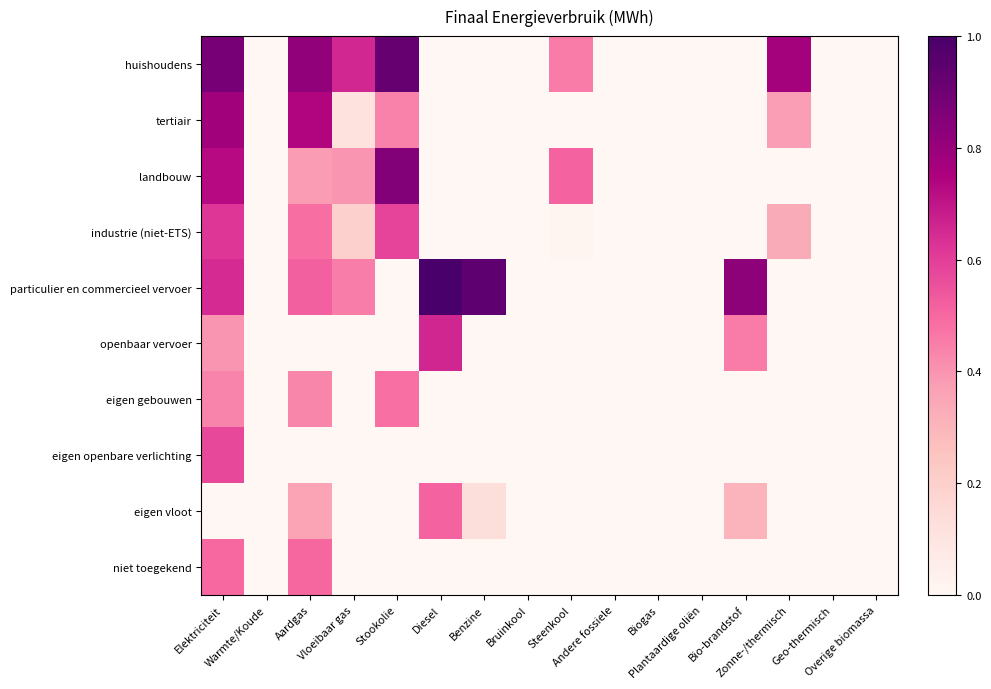

Which series changed the most between Plantaardige oliën and Zonne-/thermisch?

huishoudens